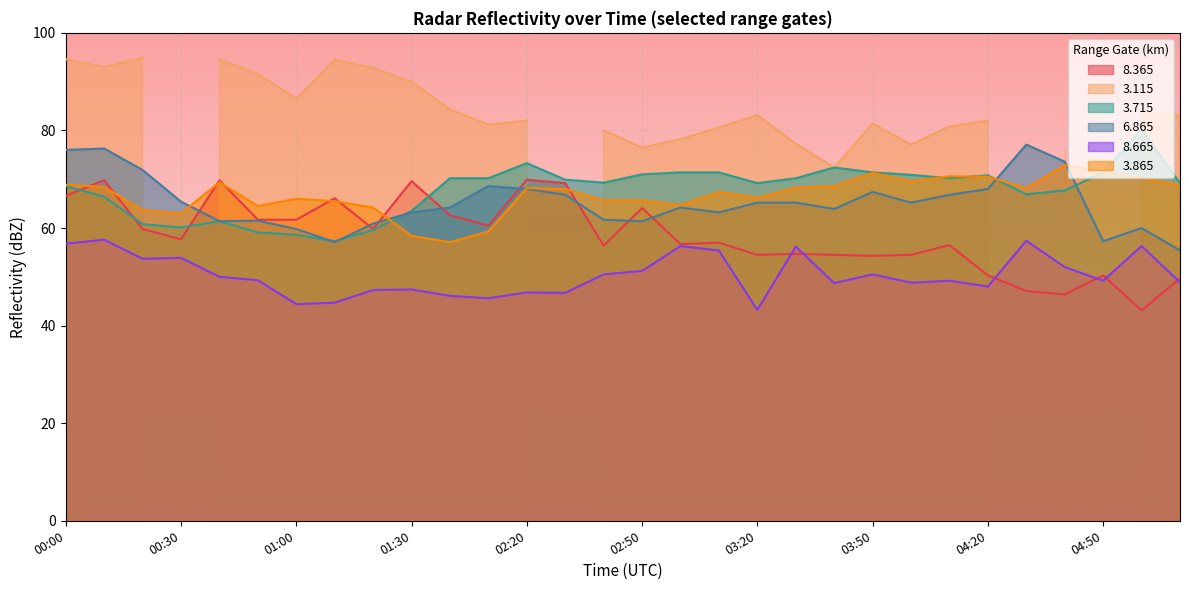

What is the value of the   8.665 point at the 3rd from the left?

53.7